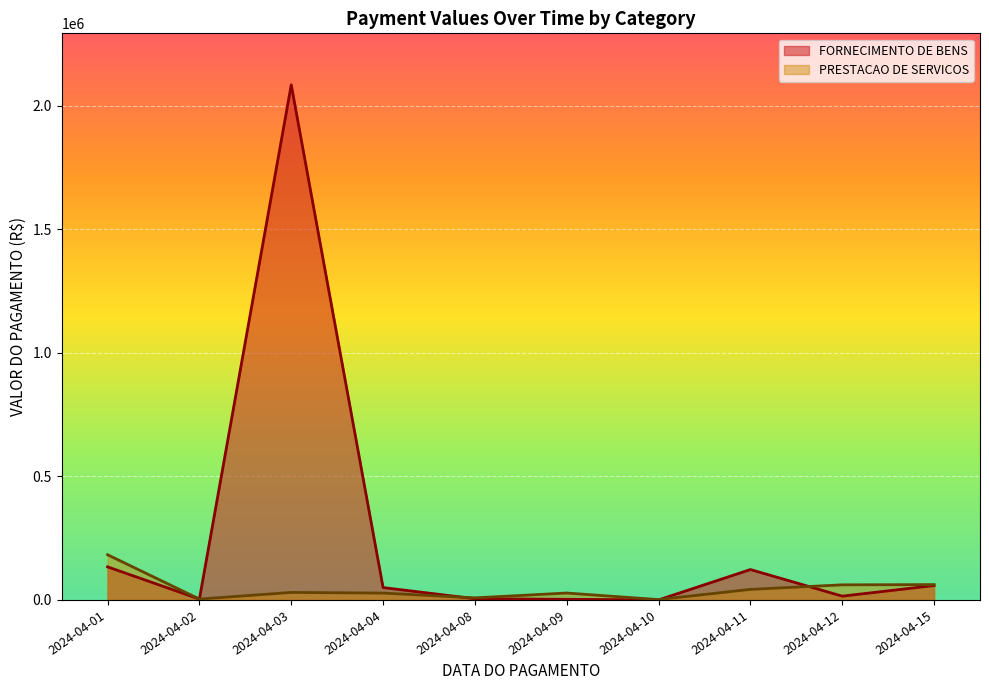

What is the sum of all PRESTACAO DE SERVICOS values?

448084.0